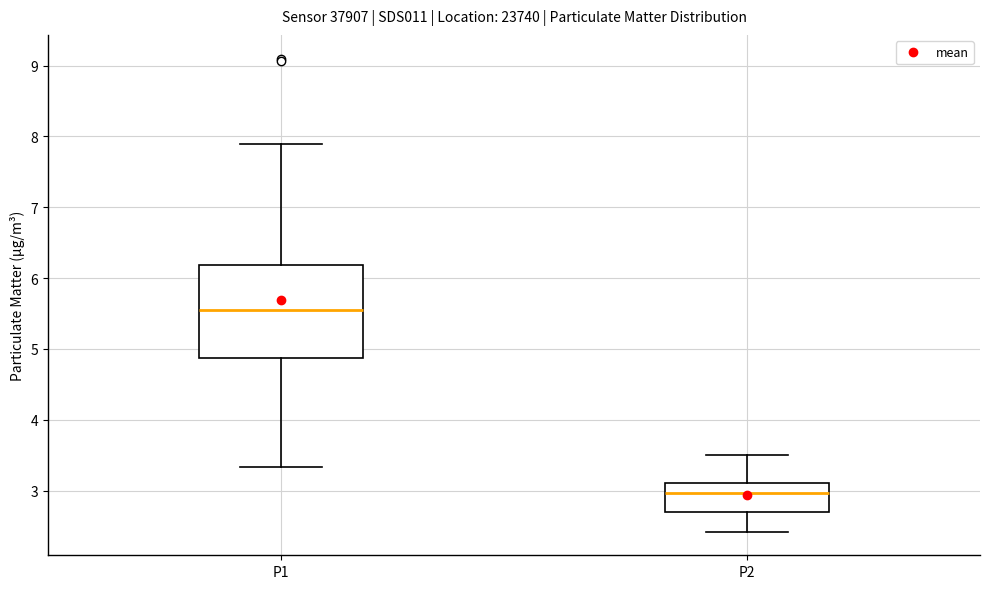

Where does the upper whisker of the box for P2 end on the y-axis? The values are not printed on the chart, so give them approximately, as read against the axis.

3.5